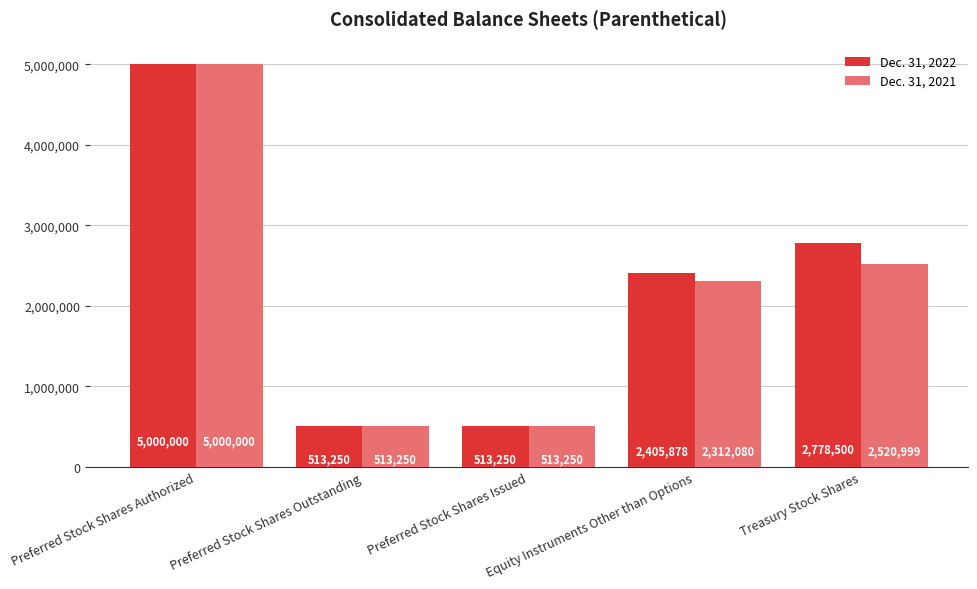

Which series has the largest total across all categories?

Dec. 31, 2022